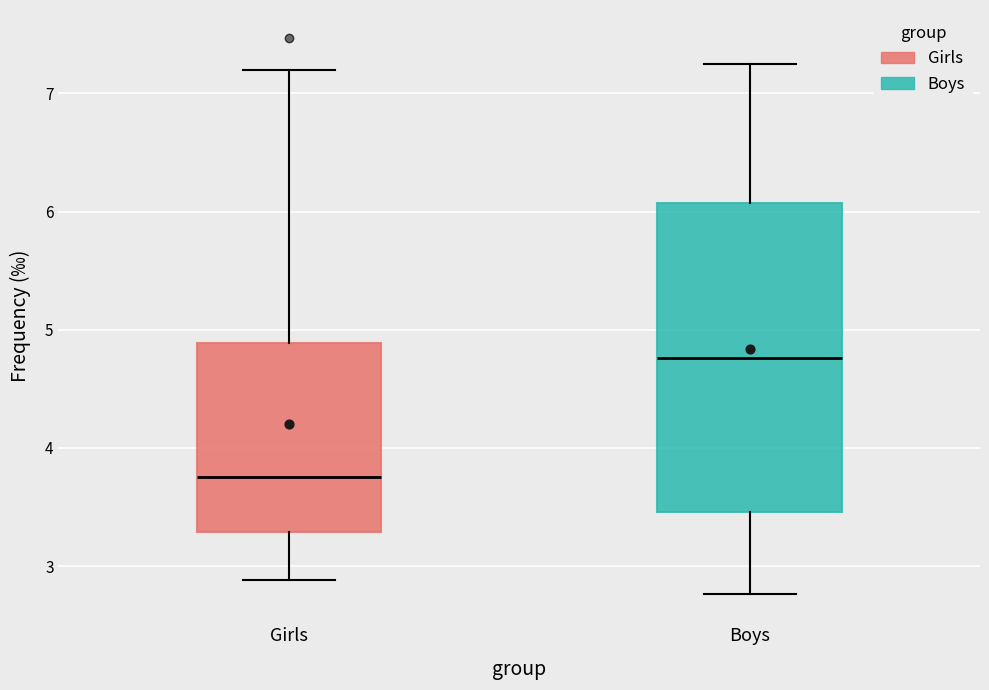

Where is the lower edge of the box for Girls on the y-axis? The values are not printed on the chart, so give them approximately, as read against the axis.

3.3